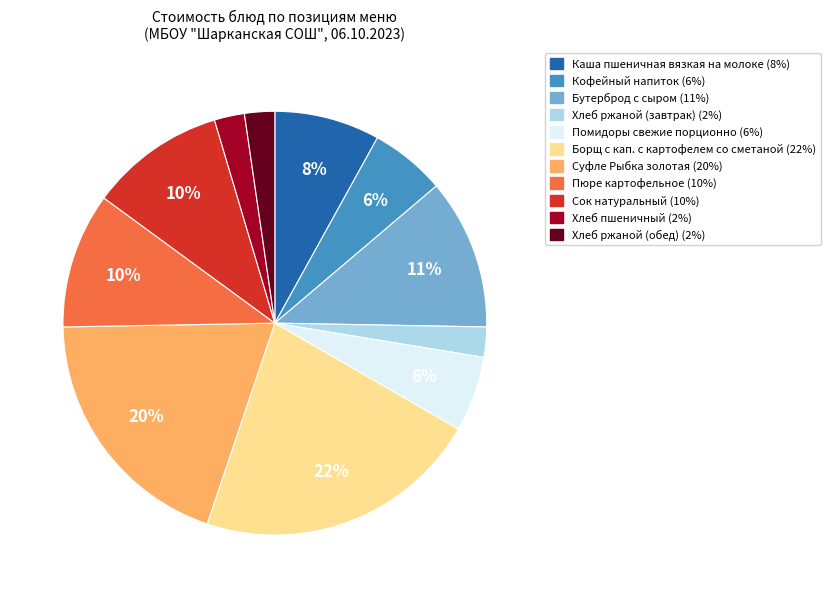

The Хлеб ржаной (обед) slice represents 2% of the pie. True or false?

True